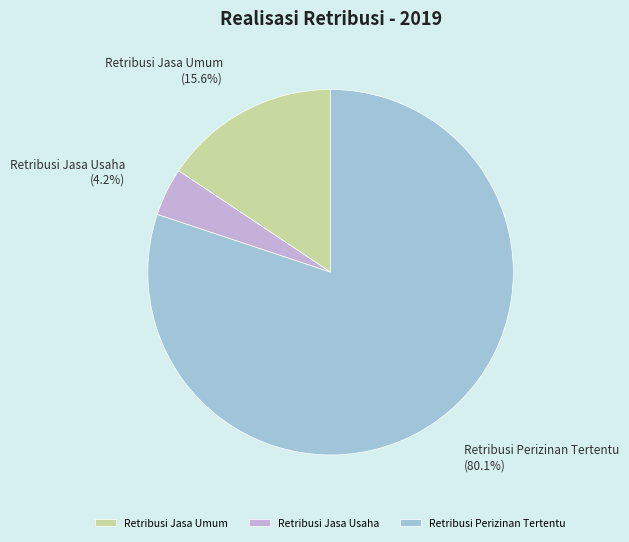

How many slices are in this pie chart?

3